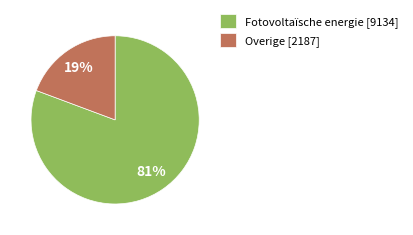

How many slices are in this pie chart?

2